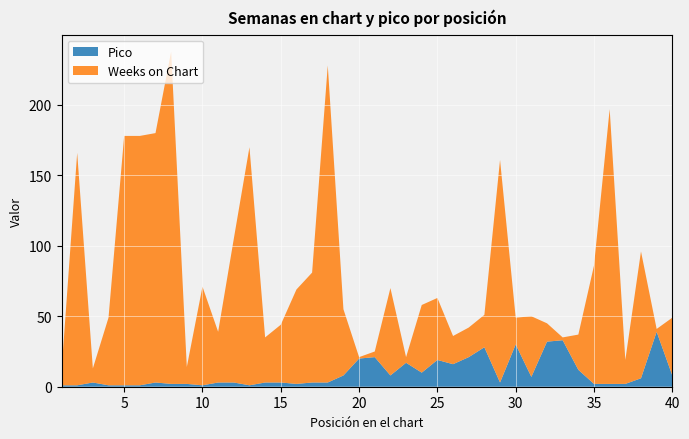

Reading left to right, what are all the values shown in this chart?

Weeks on Chart: 10	165	10	48	177	177	177	236	12	70	36	102	169	32	41	67	78	225	47	1	4	62	4	48	44	20	21	23	158	19	43	13	2	25	84	195	17	90	2	41
Pico: 1	1	3	1	1	1	3	2	2	1	3	3	1	3	3	2	3	3	8	20	21	8	17	10	19	16	21	28	3	30	7	32	33	12	2	2	2	6	39	8